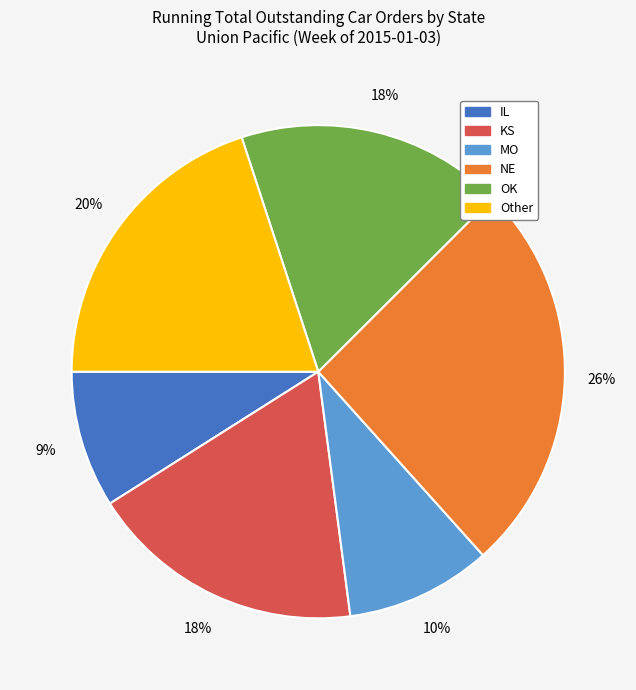

To the nearest percent, what is the average slice percentage?

17%